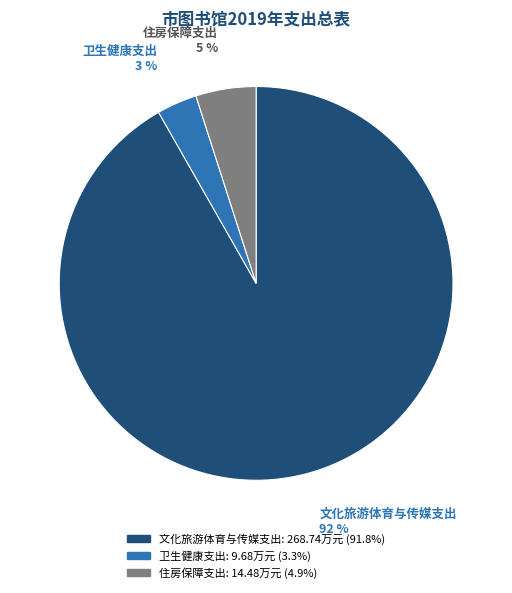

Is the sum of 住房保障支出 and 文化旅游体育与传媒支出 greater than half?

Yes